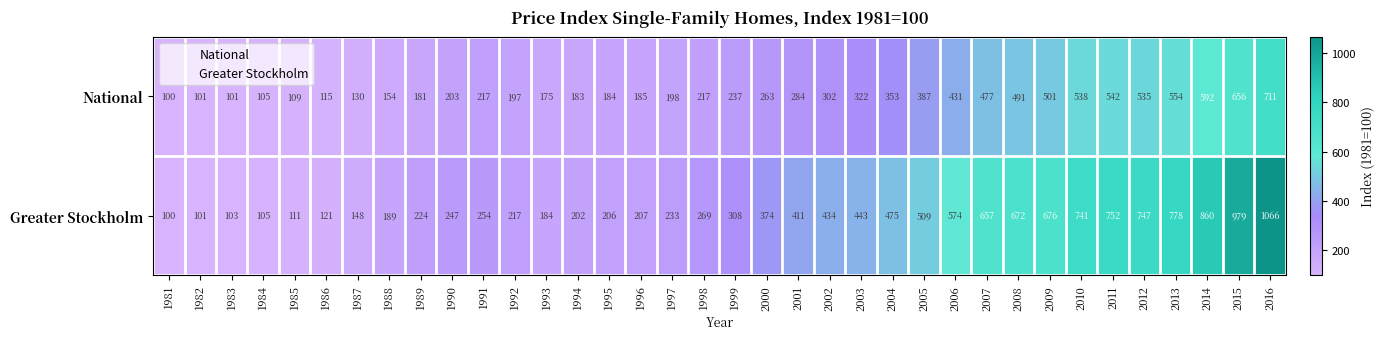

Which series has the largest total across all categories?

Greater Stockholm